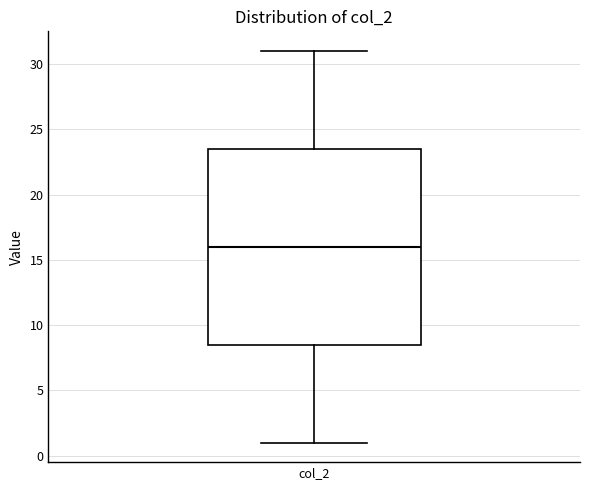

Transcribe this box plot: give where the median line is, the range the box spans, and where the two whiskers end, as read against the y-axis. The values are not printed on the chart, so give them approximately, as read against the axis.

median 16.0, box 8.5 to 23.5, whiskers 1.0 to 31.0